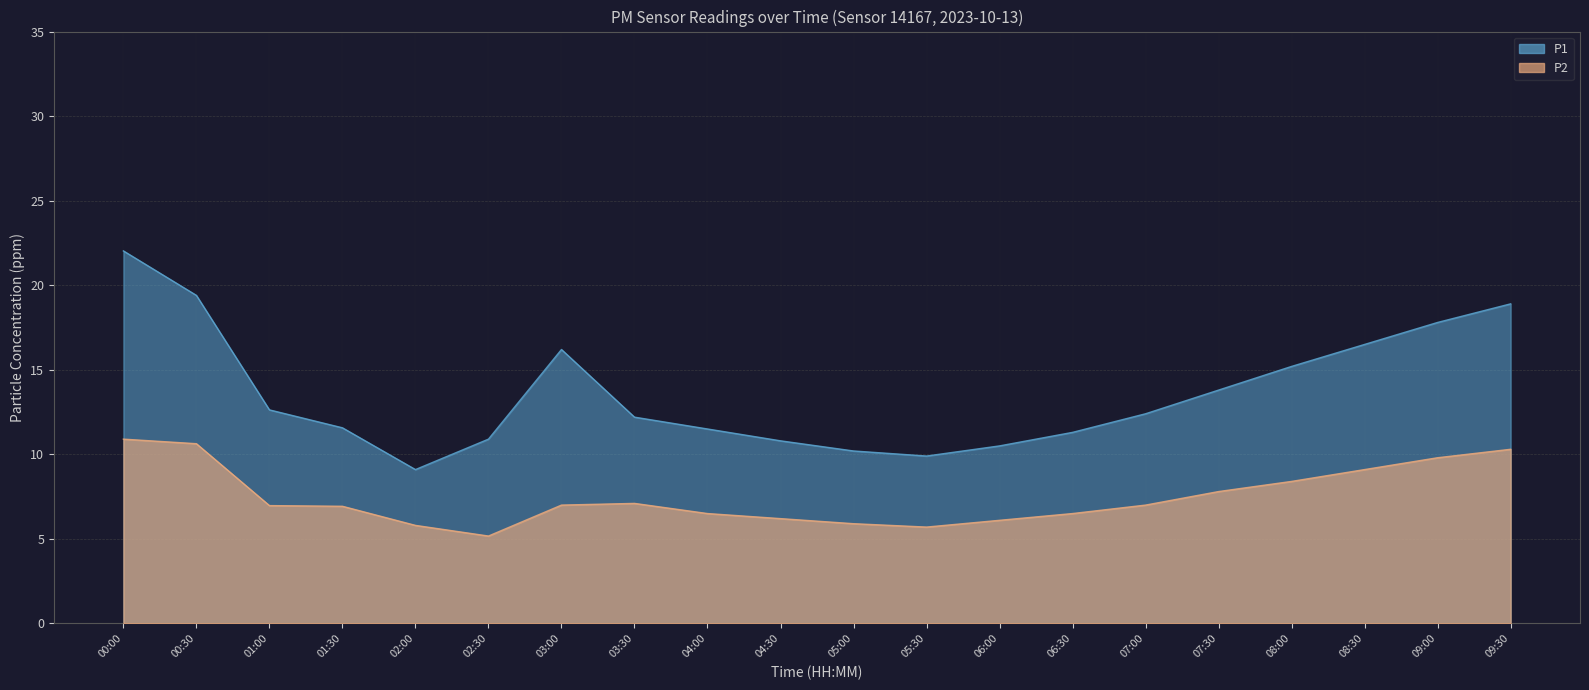

Reading left to right, what are all the values shown in this chart?

P1: 22.0	19.4	12.6	11.6	9.1	10.9	16.2	12.2	11.5	10.8	10.2	9.9	10.5	11.3	12.4	13.8	15.2	16.5	17.8	18.9
P2: 10.9	10.6	7.0	6.9	5.8	5.2	7.0	7.1	6.5	6.2	5.9	5.7	6.1	6.5	7.0	7.8	8.4	9.1	9.8	10.3